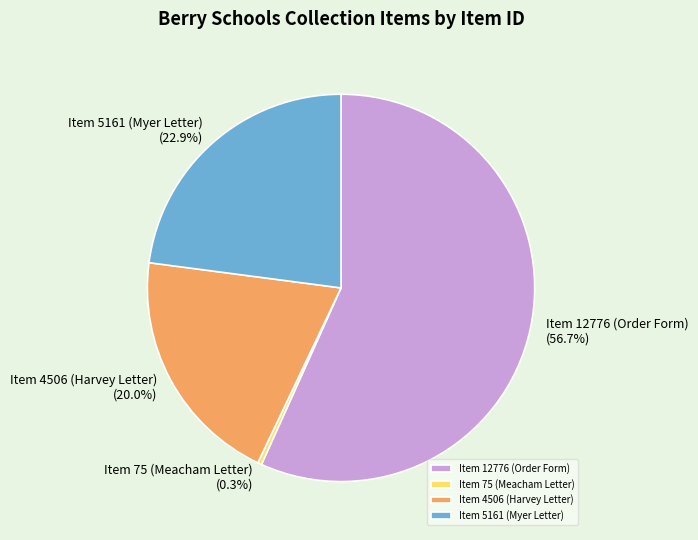

To the nearest percent, what is the average slice percentage?

25%